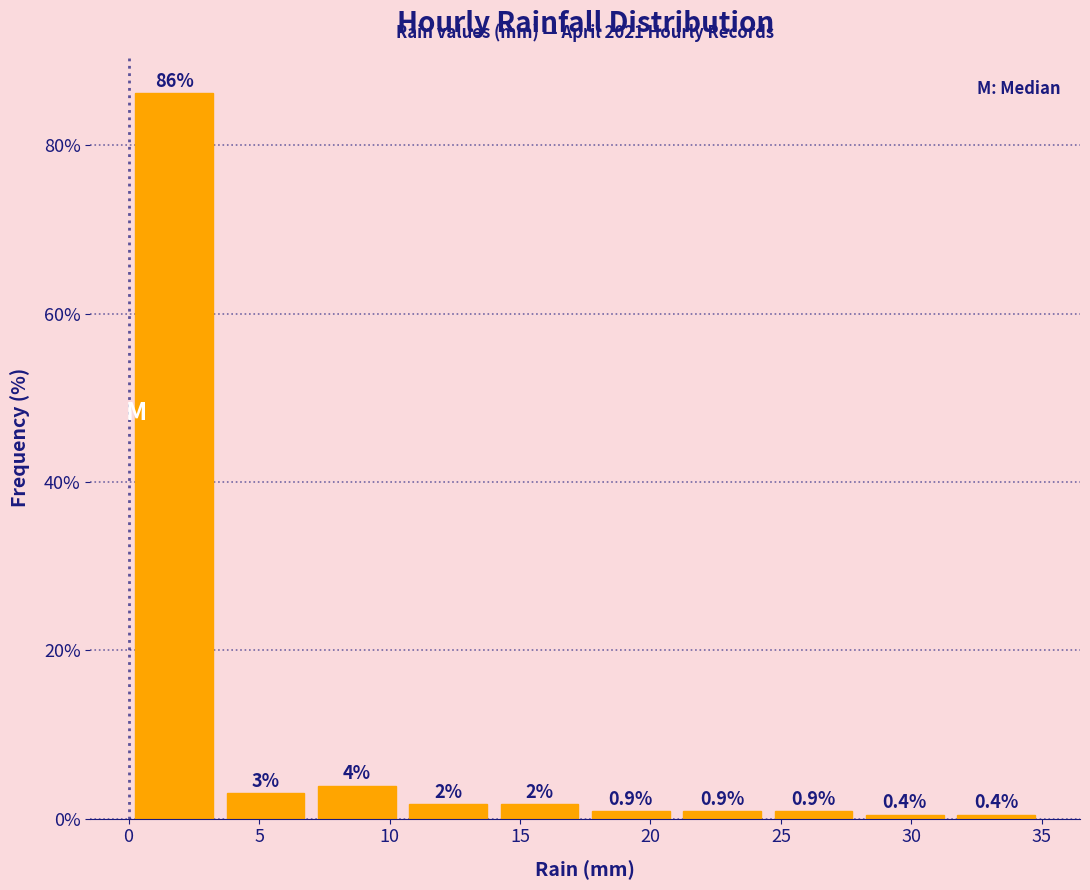

Which range on the x-axis has the tallest bar?

0.0 to 3.5